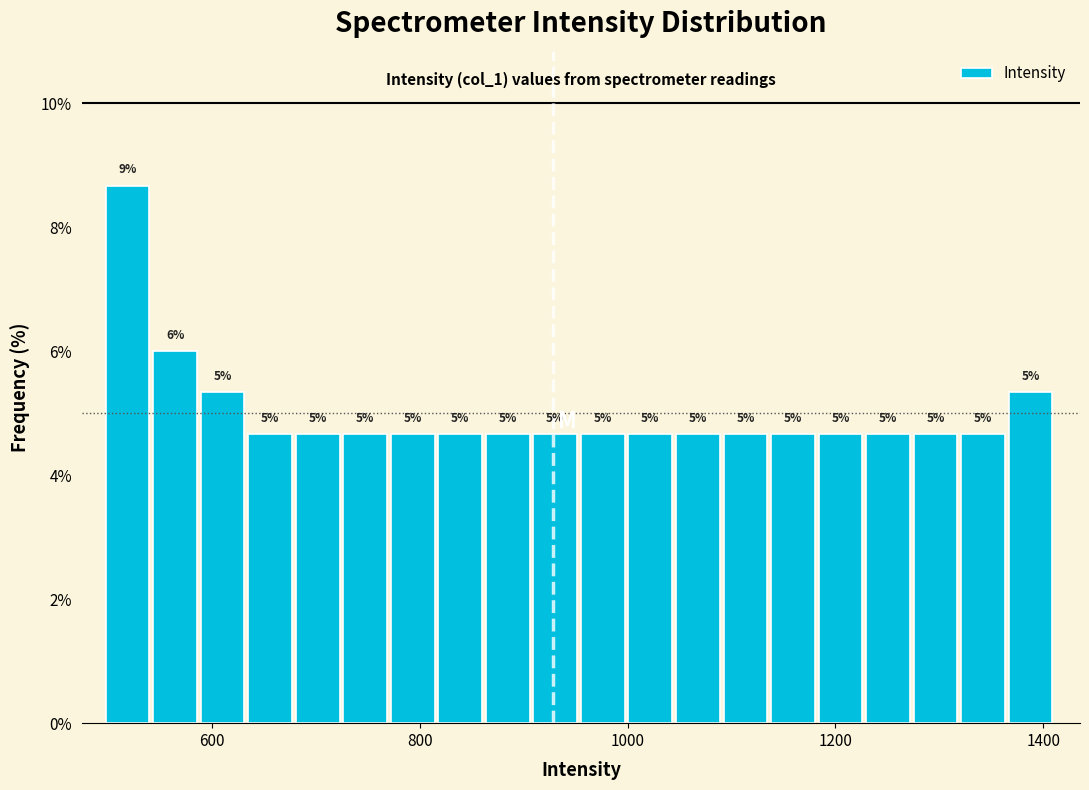

Around what value on the x-axis is the tallest bar? Give the approximate position of its centre, as read against the axis.

520